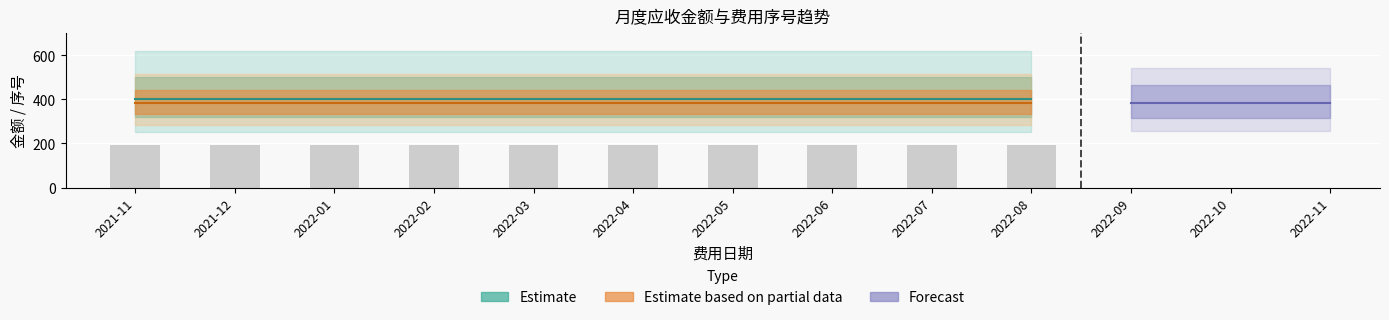

The value of 应收金额 at 2022-01 is 135.0. True or false?

False